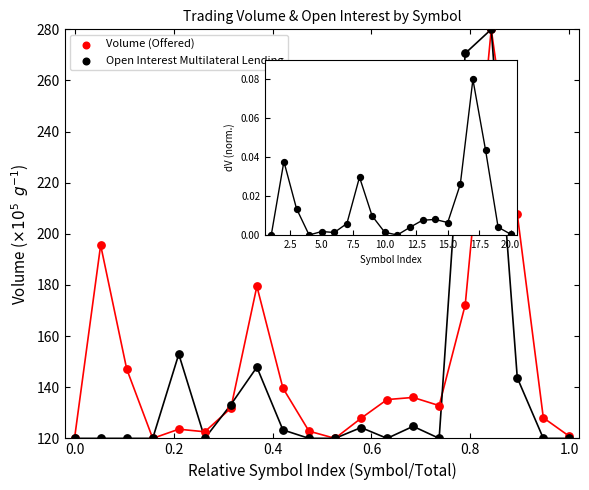

At how many categories does at least one series exceed 13?

20